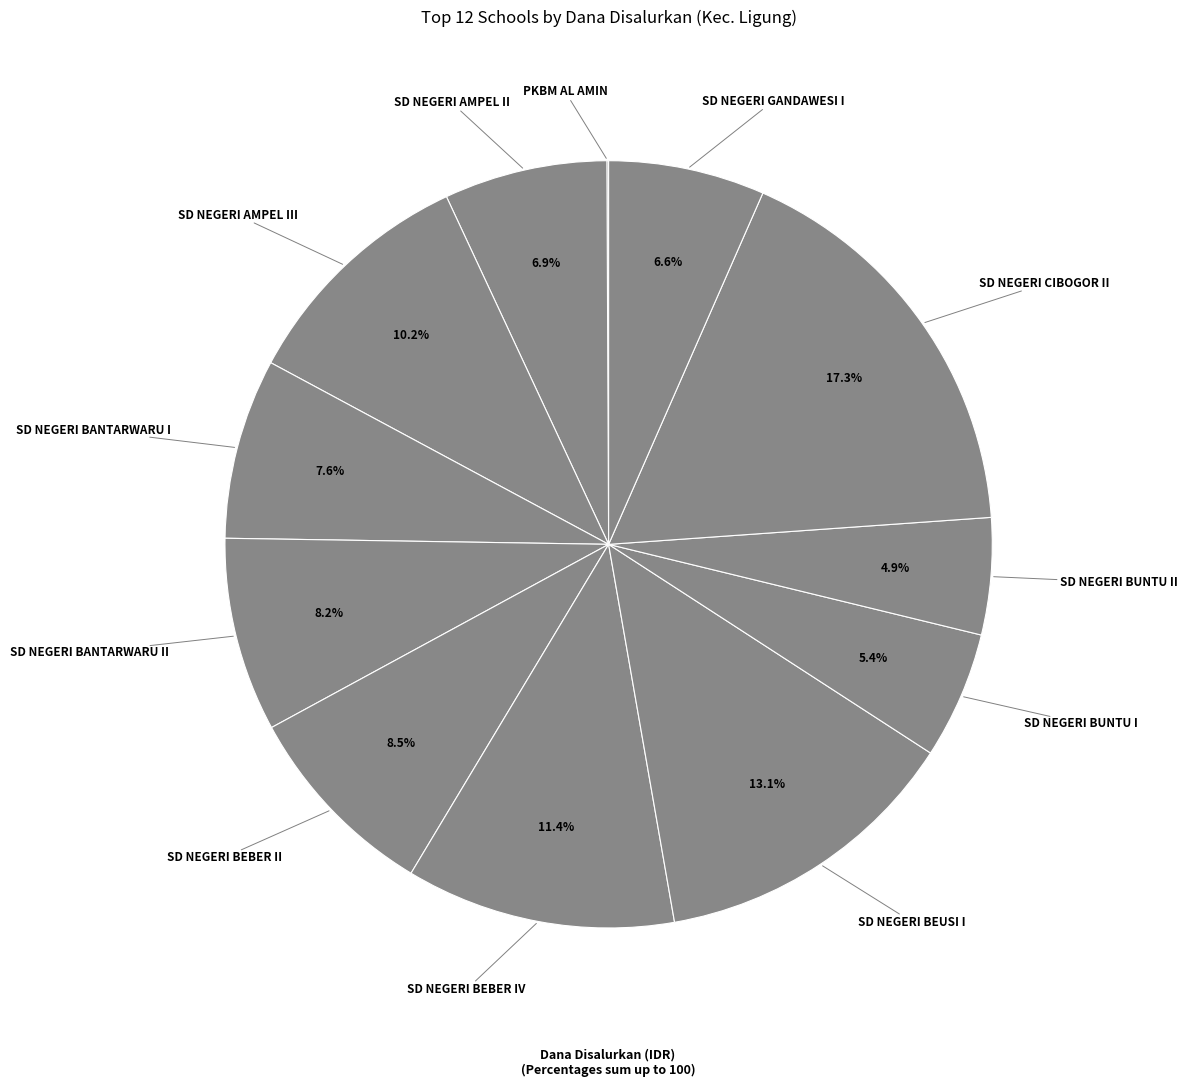

Which slice is the largest?

SD NEGERI CIBOGOR II